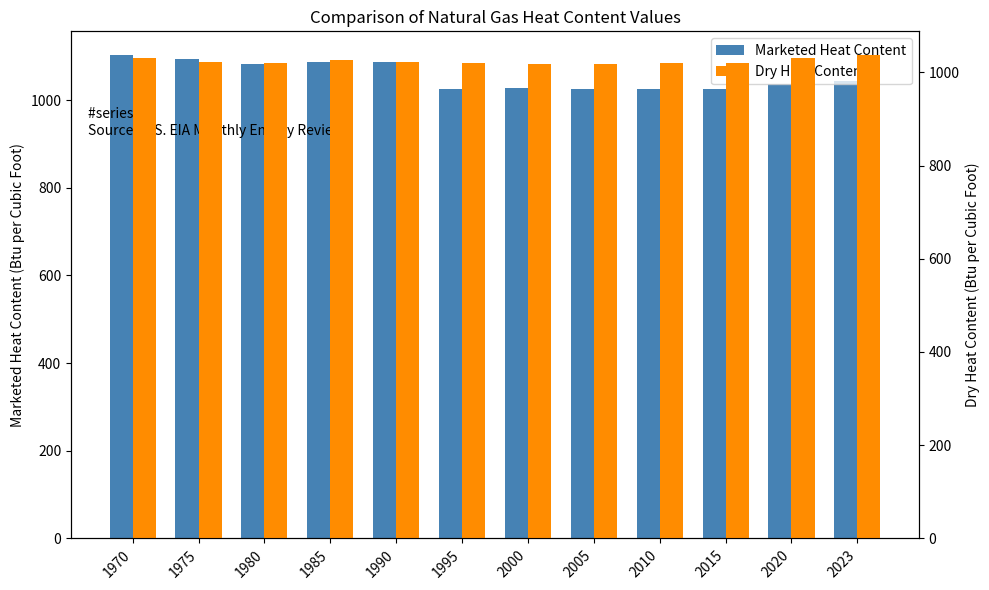

Does the chart contain any negative values?

No